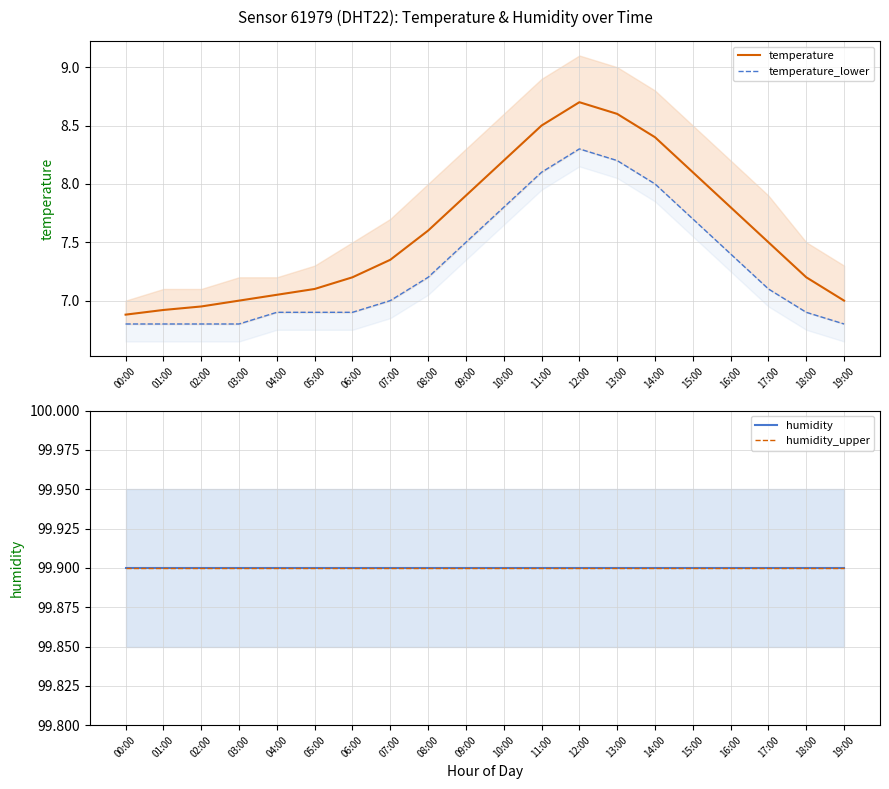

What position from the left is 15:00?

16